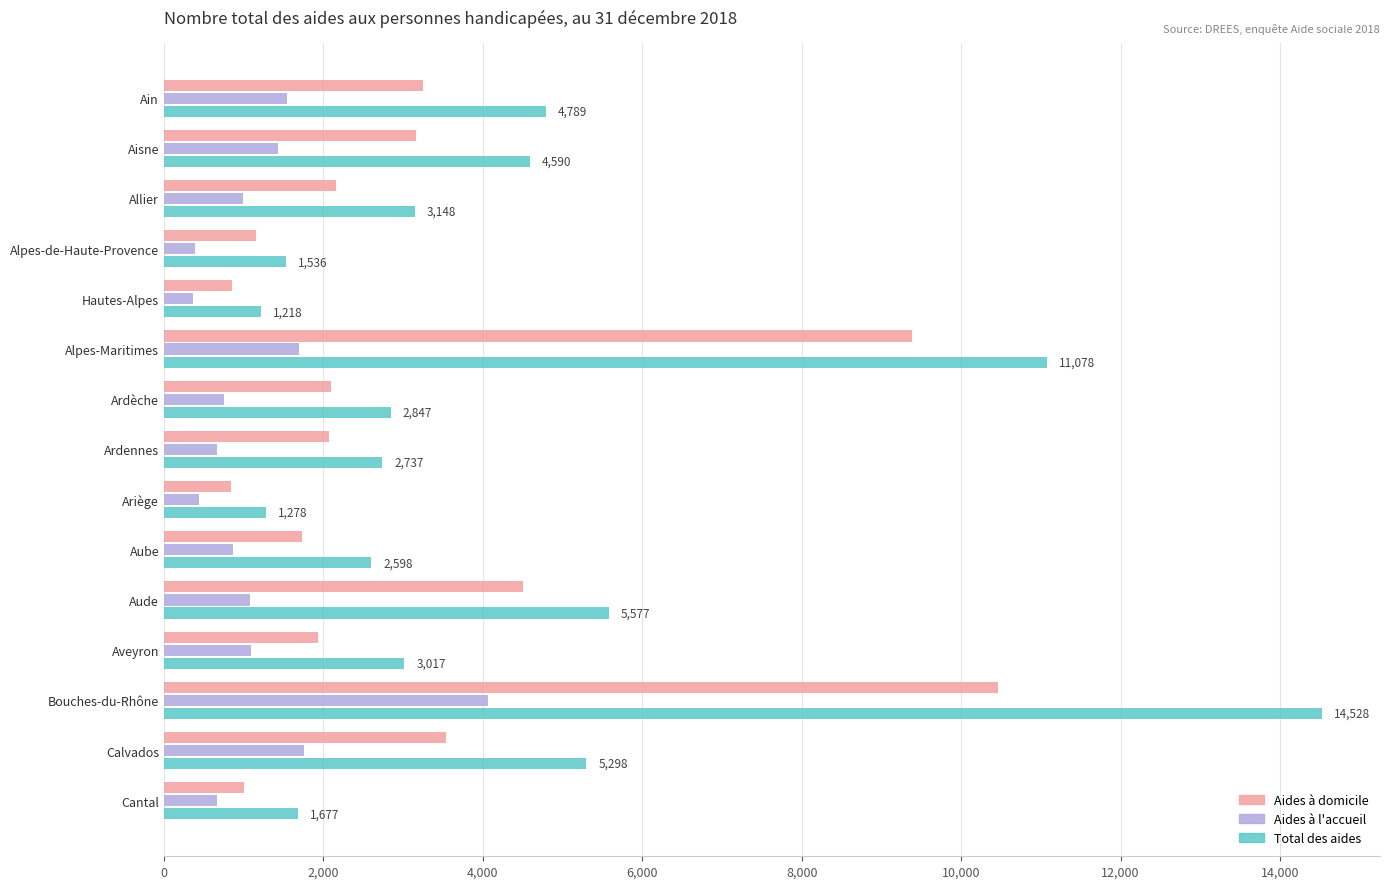

What is the average value of the Aides à l'accueil series?

1186